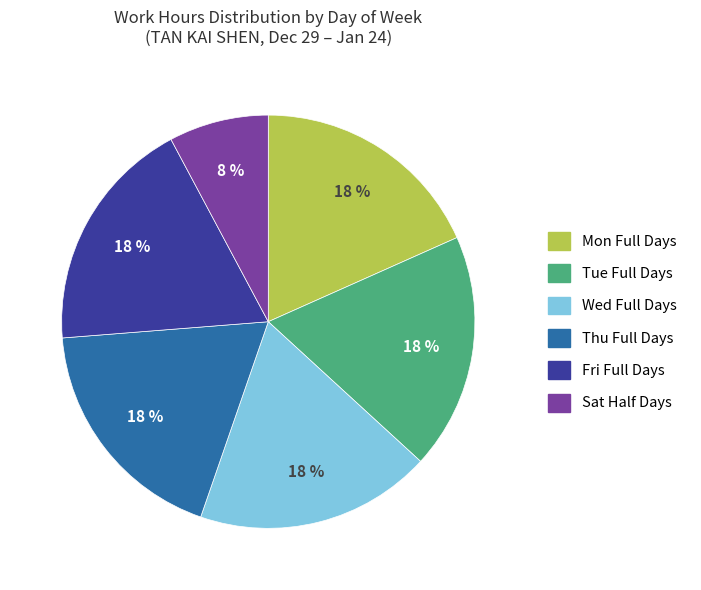

To the nearest percent, what is the average slice percentage?

17%